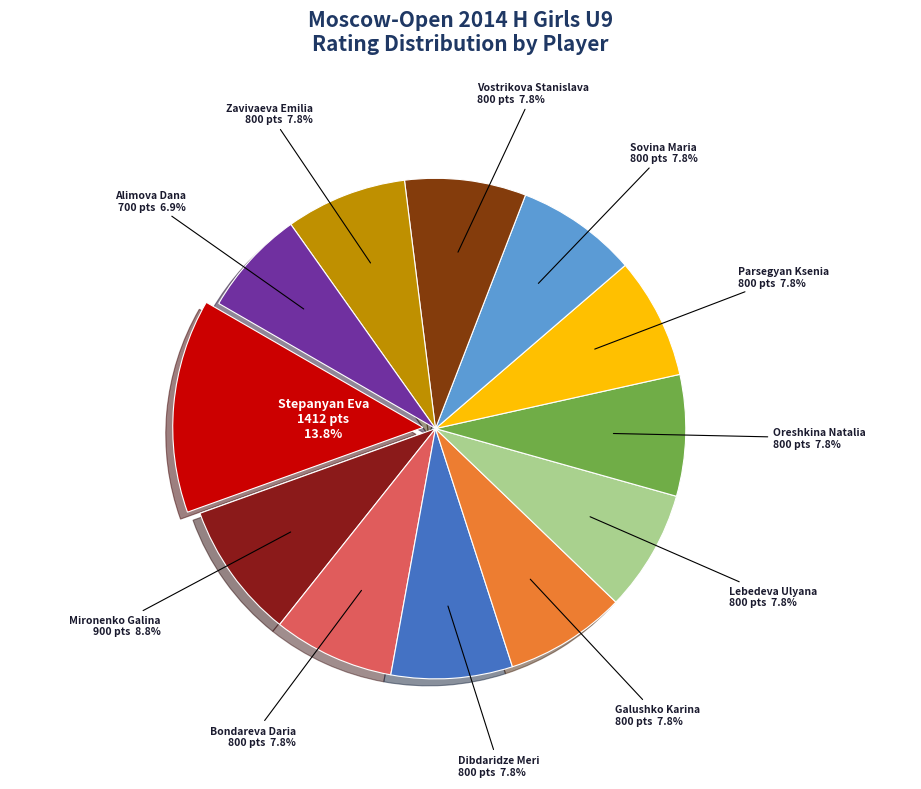

Which slice is the largest?

Stepanyan Eva